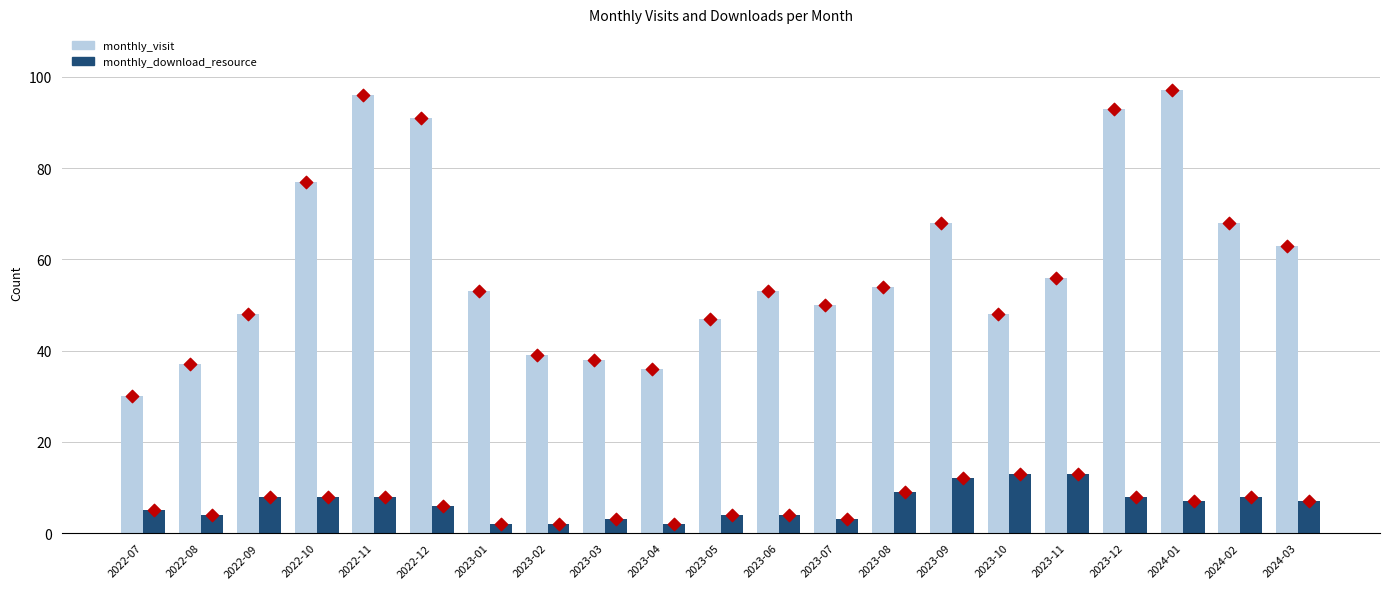

Which series has the largest total across all categories?

monthly_visit